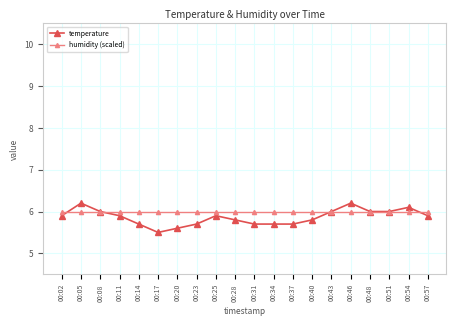

Which series has the widest spread of values?

temperature